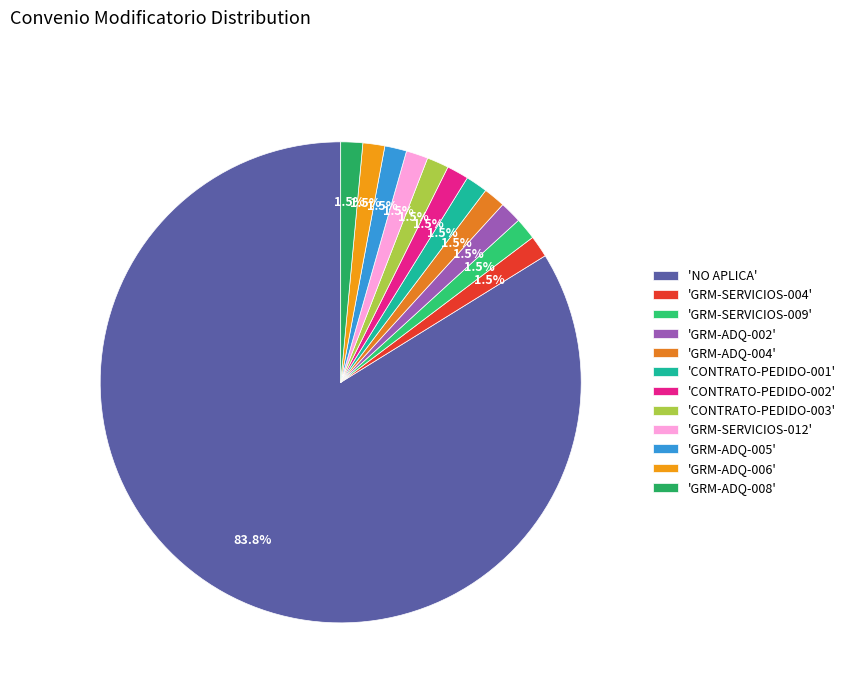

To the nearest percent, what is the average slice percentage?

8%